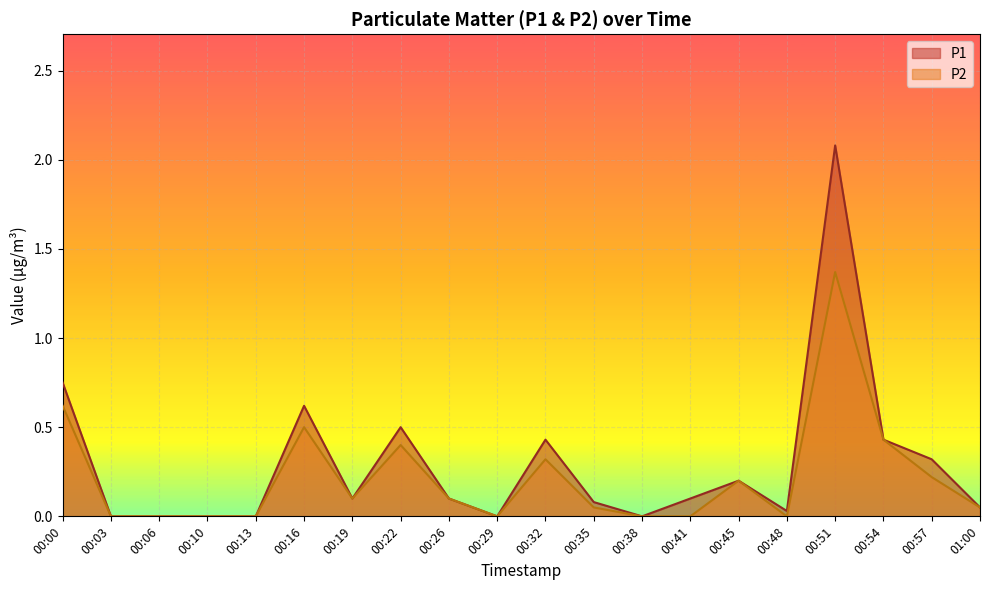

What is the sum of all P2 values?

4.4